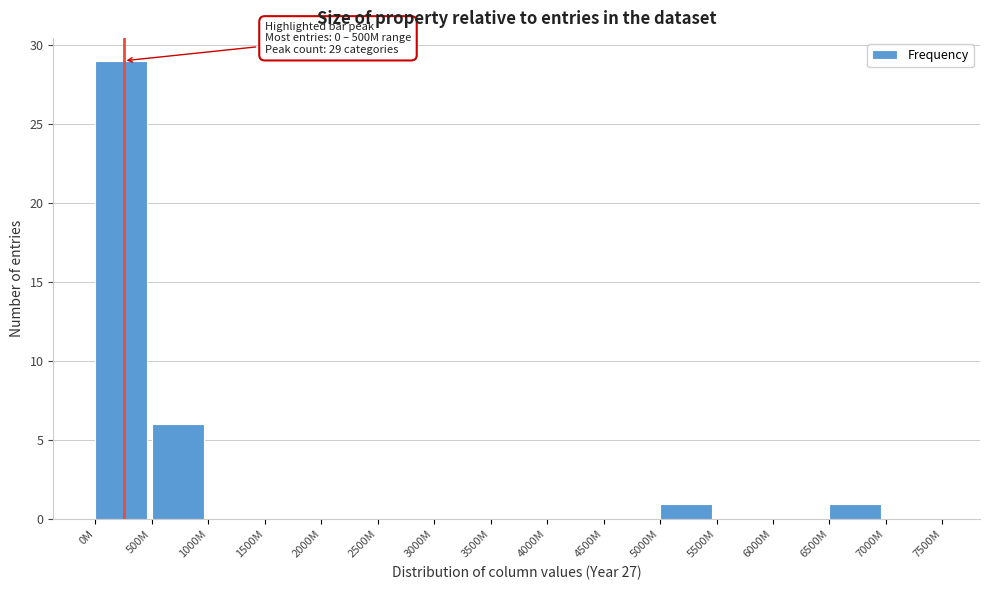

Reading left to right, transcribe all the data shown in this chart.

0M=29	500M=6	1000M=0	1500M=0	2000M=0	2500M=0	3000M=0	3500M=0	4000M=0	4500M=0	5000M=1	5500M=0	6000M=0	6500M=1	7000M=0